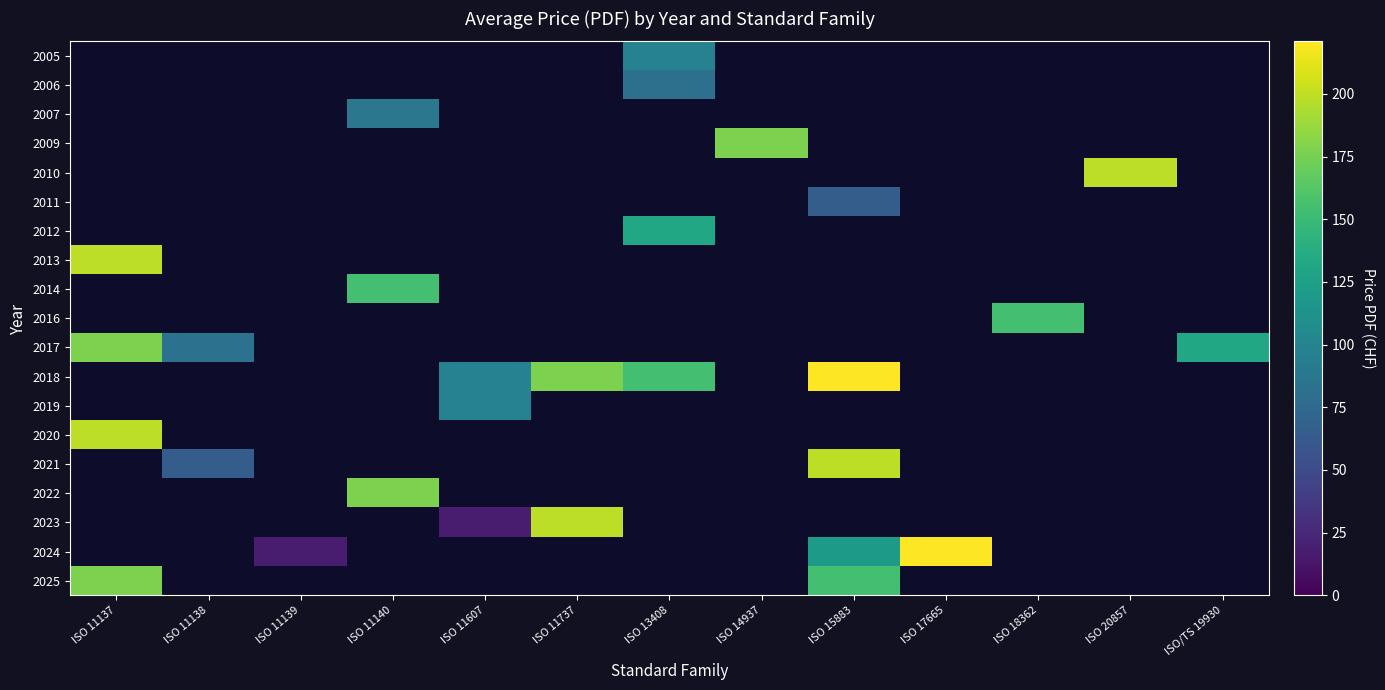

Which has a higher value, ISO 11607 or ISO 14937?

ISO 14937